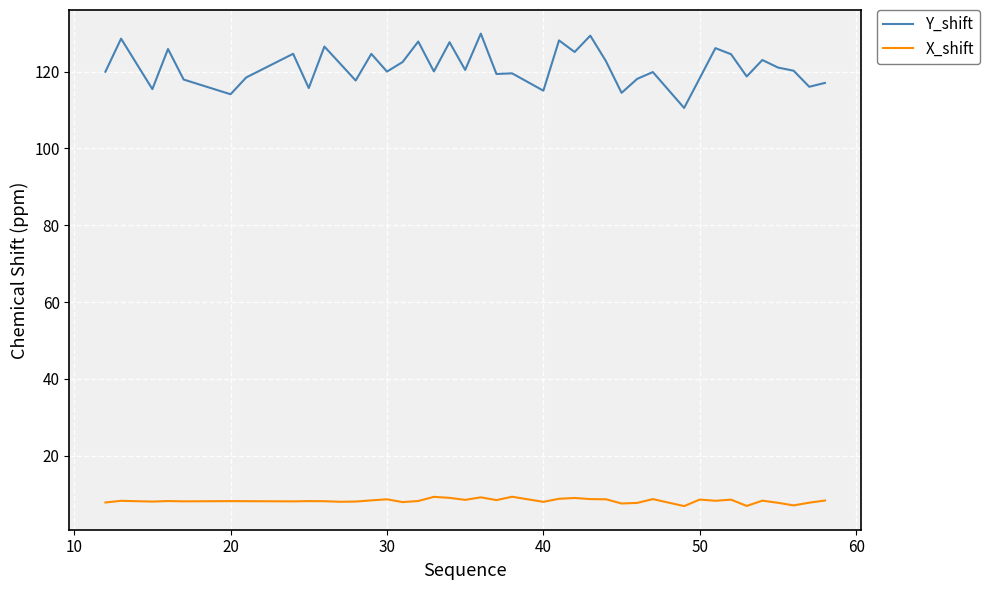

True or false: Y_shift and X_shift intersect in this chart.

False